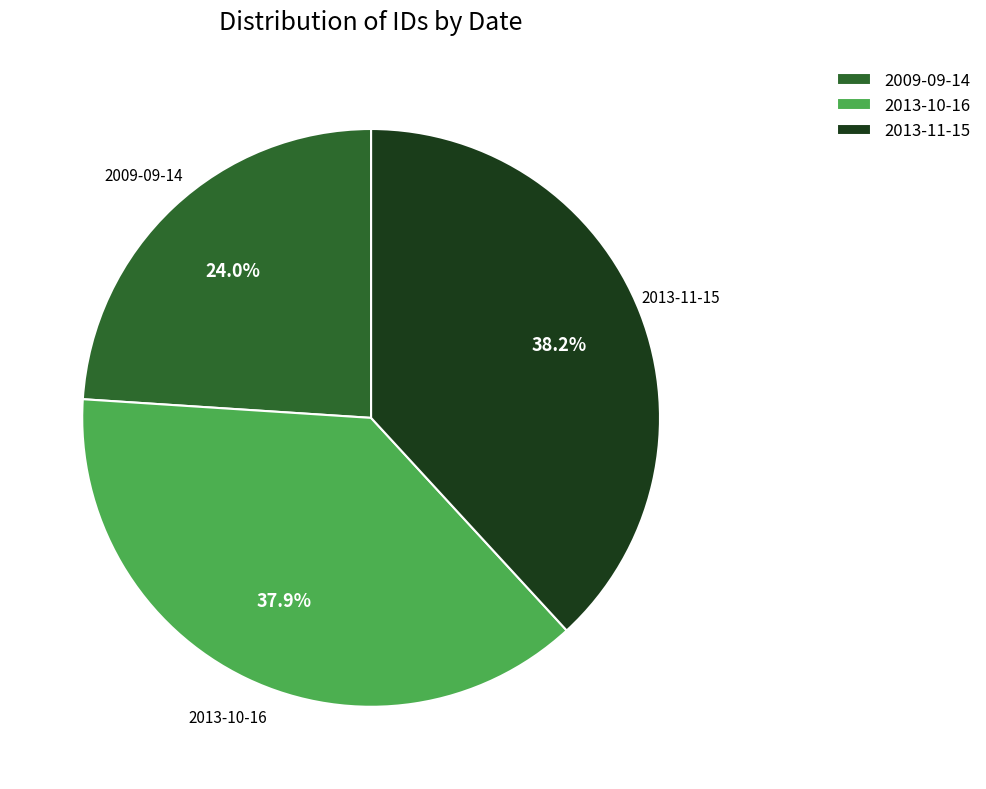

Combined, what portion of the pie is 2013-10-16 and 2009-09-14?

61.8%